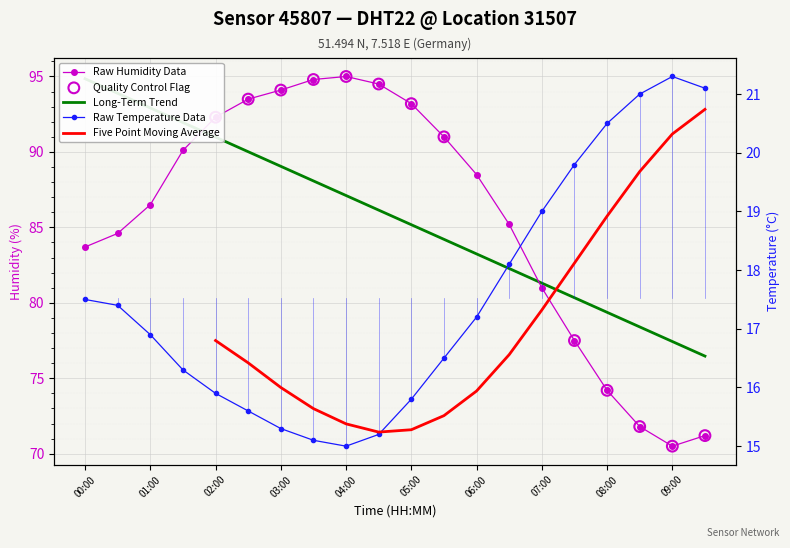

At which category is the sum across all series the highest?

04:00